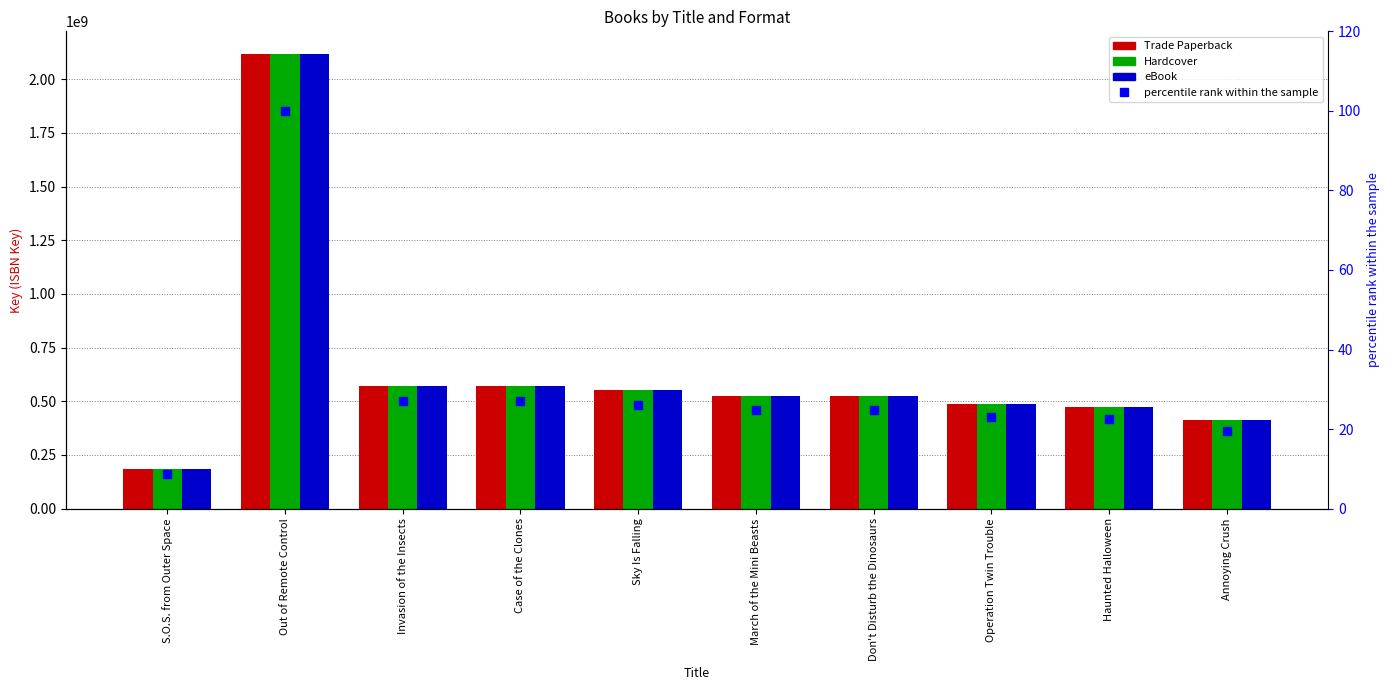

Which series has the largest total across all categories?

Trade Paperback